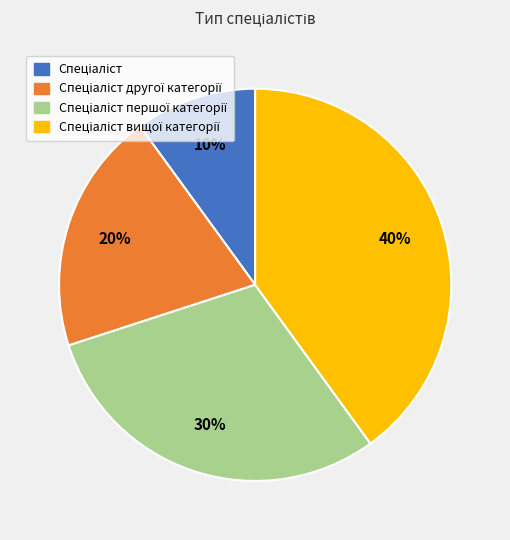

To the nearest percent, what is the difference between the largest and smallest slice percentages?

30%